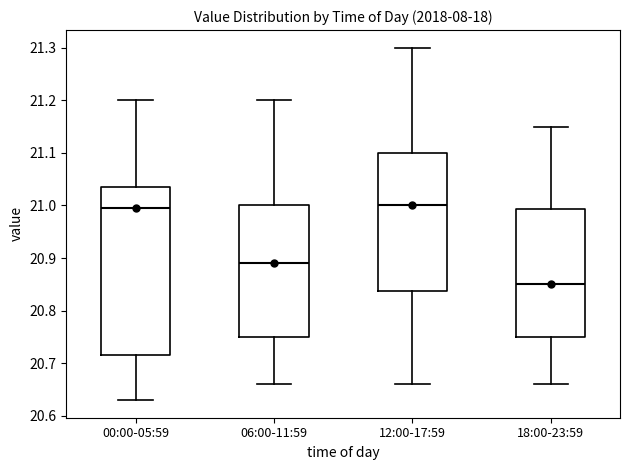

Comparing the boxes themselves (not the whiskers), which one is the tallest?

00:00-05:59